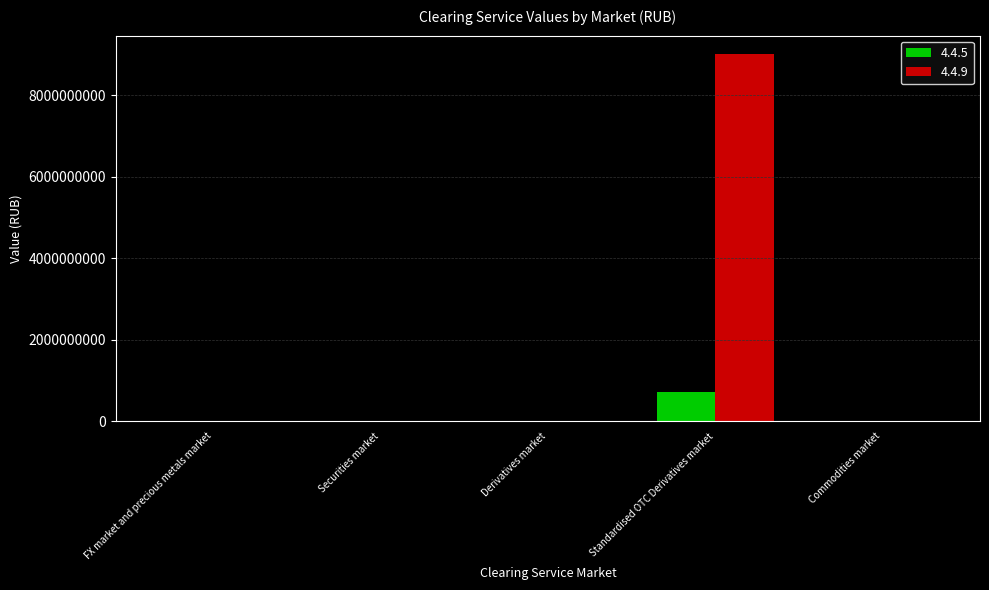

True or false: 4.4.5 has a value of 422863682.7 at FX market and precious metals market.

False